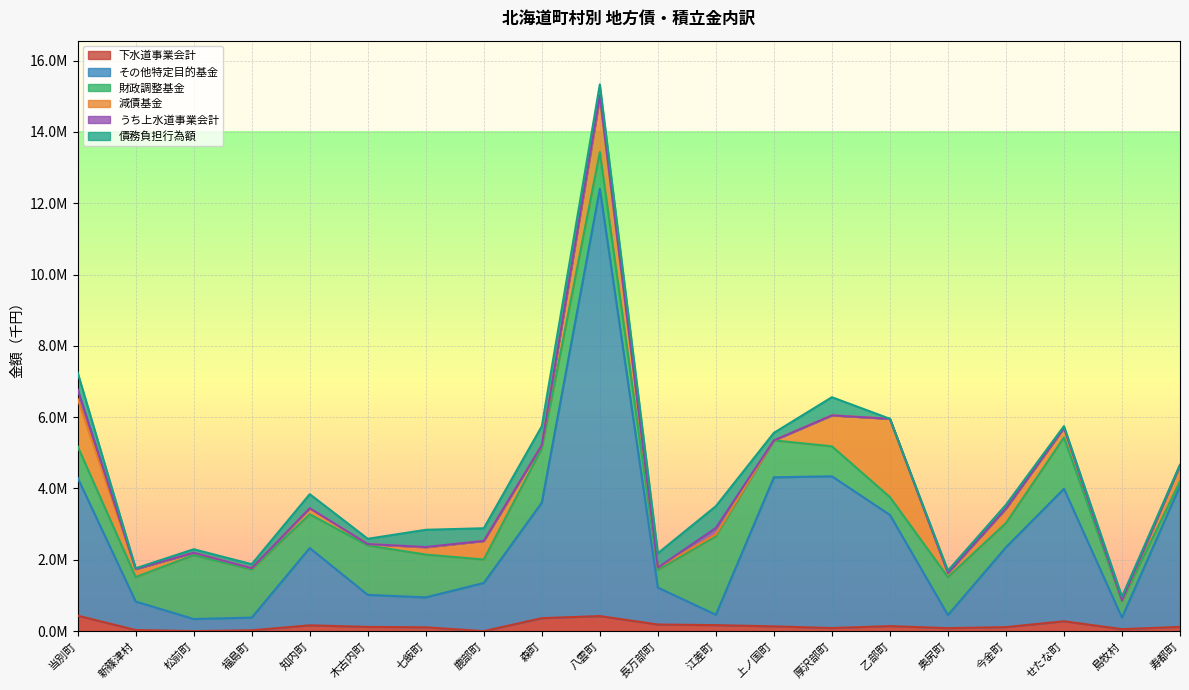

Reading left to right, what are all the values shown in this chart?

下水道事業会計: 当別町=433718	新篠津村=30499	松前町=0	福島町=23036	知内町=162431	木古内町=118220	七飯町=106733	鹿部町=0	森町=363577	八雲町=421679	長万部町=185117	江差町=167679	上ノ国町=133162	厚沢部町=86131	乙部町=140279	奥尻町=83500	今金町=112420	せたな町=276116	島牧村=55000	寿都町=118668
その他特定目的基金: 当別町=3865407	新篠津村=799163	松前町=339013	福島町=355272	知内町=2167656	木古内町=897816	七飯町=839401	鹿部町=1350111	森町=3239877	八雲町=11985457	長万部町=1036471	江差町=290887	上ノ国町=4180534	厚沢部町=4255855	乙部町=3118652	奥尻町=366120	今金町=2238591	せたな町=3716196	島牧村=322375	寿都町=3954095
財政調整基金: 当別町=880433	新篠津村=686371	松前町=1791296	福島町=1348720	知内町=946926	木古内町=1385460	七飯町=1200000	鹿部町=658153	森町=1519996	八雲町=1028061	長万部町=492689	江差町=2200718	上ノ国町=1036019	厚沢部町=840692	乙部町=499436	奥尻町=1065600	今金町=679785	せたな町=1438482	島牧村=454926	寿都町=129286
減債基金: 当別町=1337660	新篠津村=226502	松前町=67201	福島町=37968	知内町=166788	木古内町=39911	七飯町=201000	鹿部町=521471	森町=92410	八雲町=1517454	長万部町=64988	江差町=54177	上ノ国町=21	厚沢部町=868552	乙部町=2196799	奥尻町=118129	今金町=407741	せたな町=271503	島牧村=33609	寿都町=450974
うち上水道事業会計: 当別町=264568	新篠津村=0	松前町=0	福島町=0	知内町=3734	木古内町=0	七飯町=11104	鹿部町=0	森町=2542	八雲町=61549	長万部町=702	江差町=180490	上ノ国町=0	厚沢部町=0	乙部町=0	奥尻町=0	今金町=0	せたな町=0	島牧村=0	寿都町=0
債務負担行為額: 当別町=469034	新篠津村=19339	松前町=98646	福島町=111990	知内町=394066	木古内町=147879	七飯町=483658	鹿部町=355413	森町=527998	八雲町=319692	長万部町=403308	江差町=610684	上ノ国町=211427	厚沢部町=509821	乙部町=0	奥尻町=63313	今金町=104417	せたな町=47366	島牧村=101222	寿都町=12708